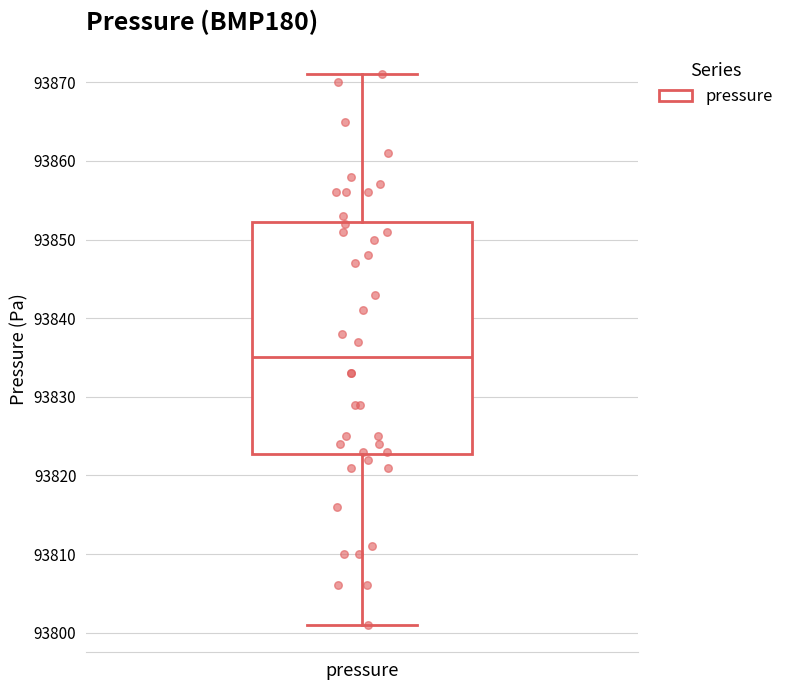

Where does the lower whisker of the box for pressure end on the y-axis? The values are not printed on the chart, so give them approximately, as read against the axis.

93801